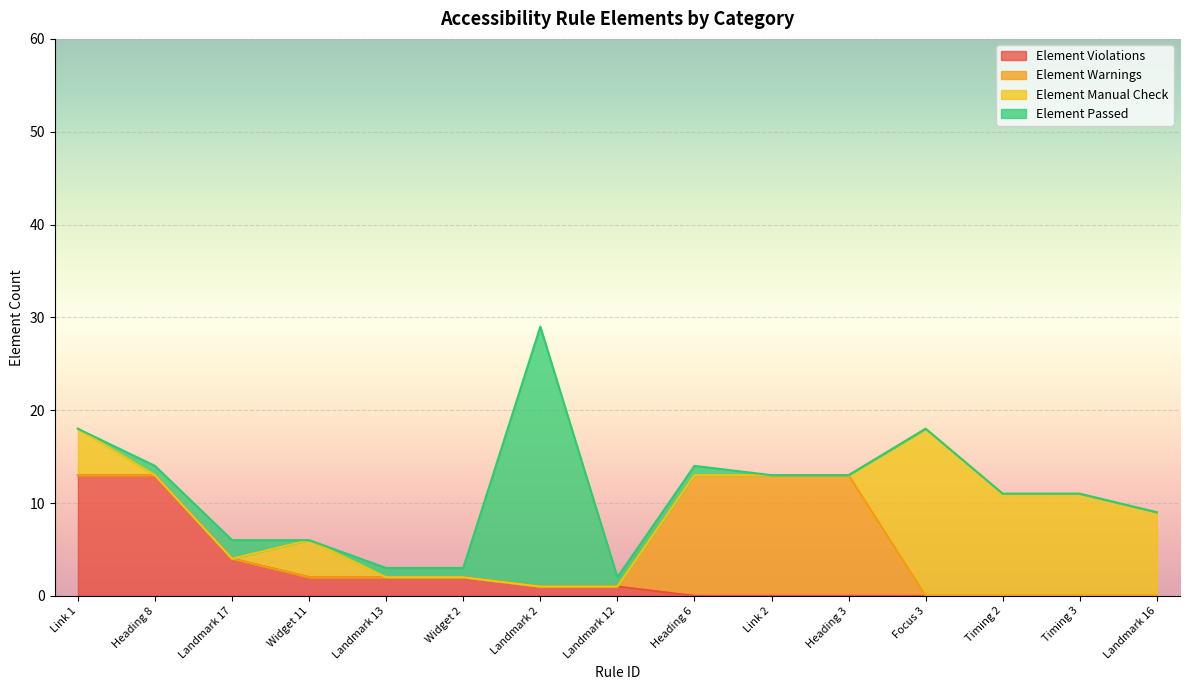

Which category has the lowest value across all series?

Heading 6